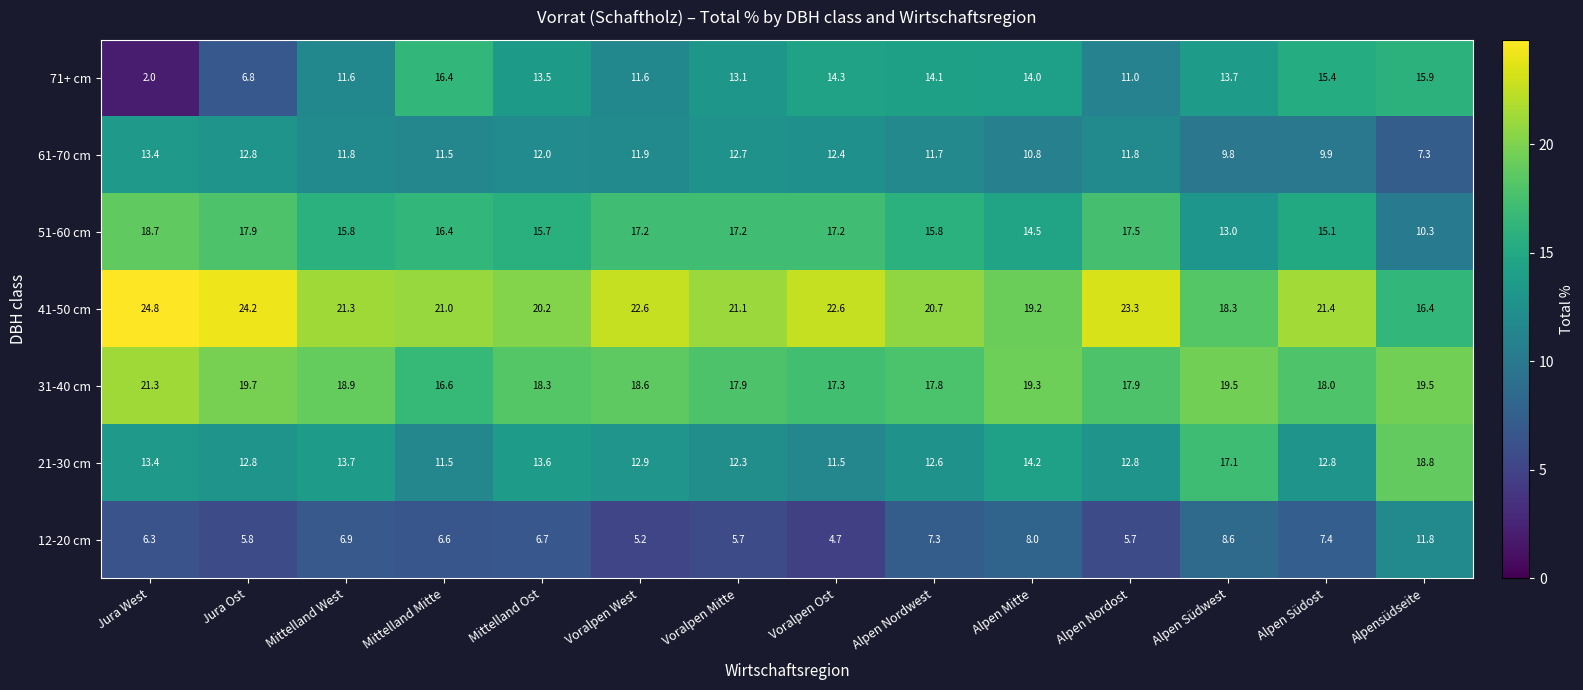

Which series has the largest total across all categories?

41-50 cm